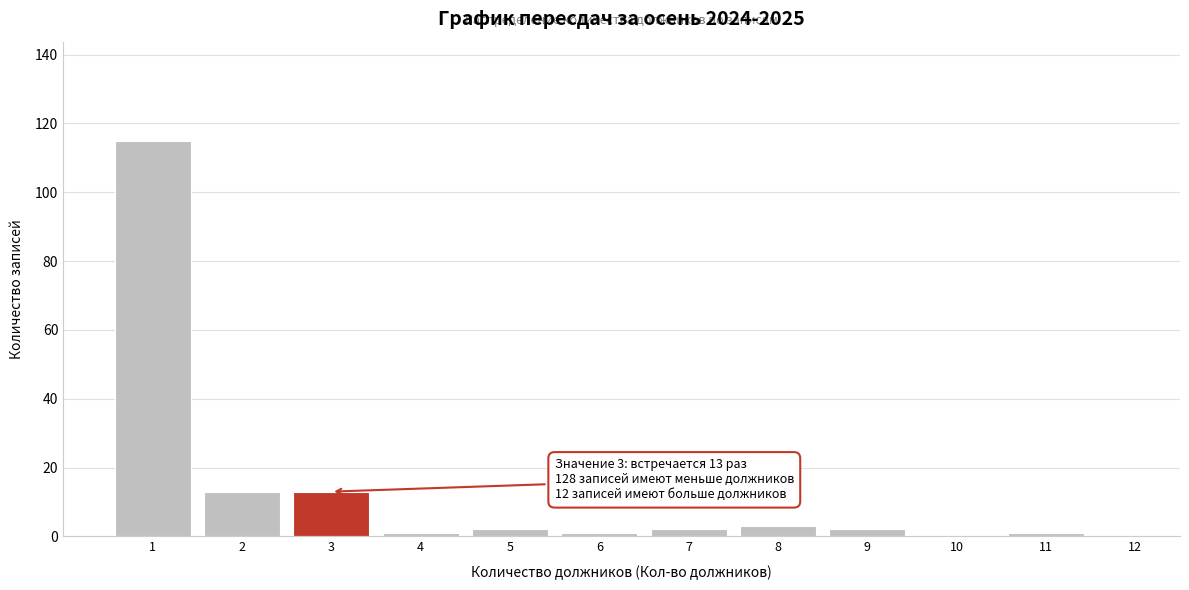

Over which range of the x-axis is the bar tallest?

0.5 to 1.5